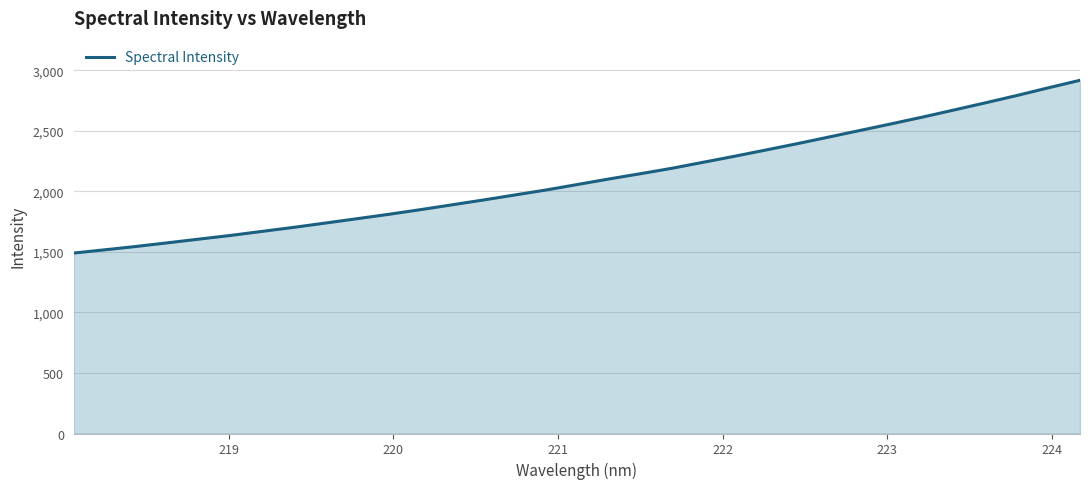

What is the sum of all values?

69603.6